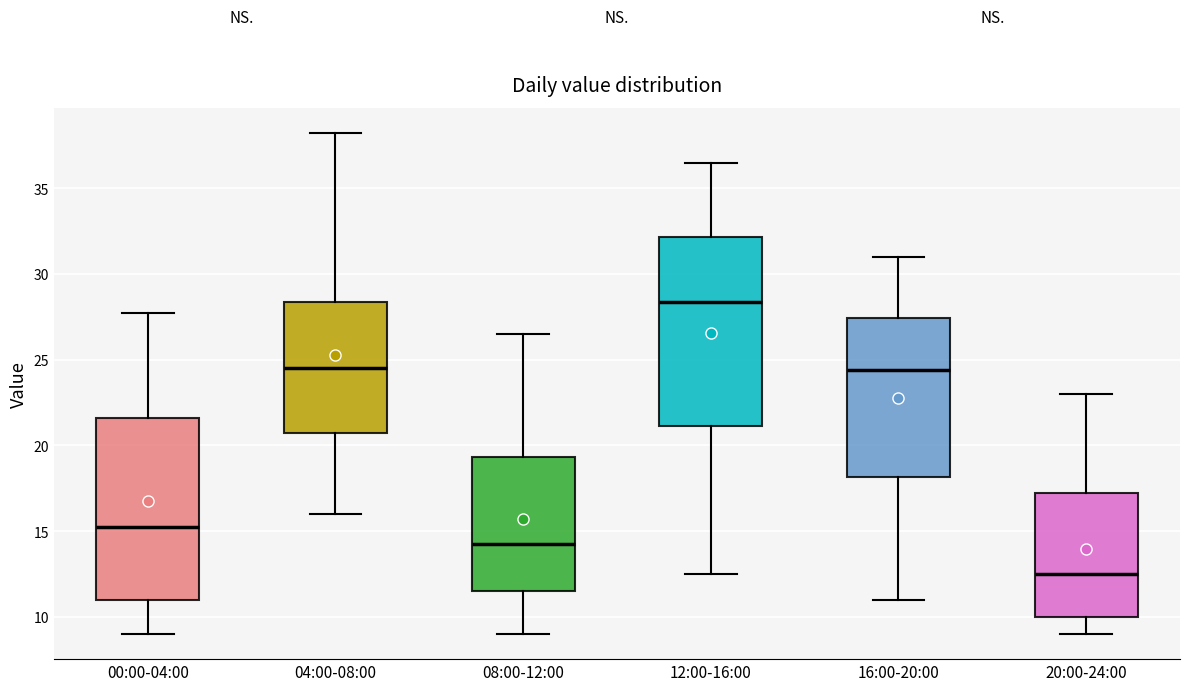

Reading left to right, read every box against the y-axis: the position of its median line, the range the box covers, and the ends of its whiskers. The values are not printed on the chart, so give them approximately, as read against the axis.

00:00-04:00: median 15.5, box 11.0 to 21.5, whiskers 9.0 to 28.0
04:00-08:00: median 24.5, box 21.0 to 28.5, whiskers 16.0 to 38.5
08:00-12:00: median 14.5, box 11.5 to 19.5, whiskers 9.0 to 26.5
12:00-16:00: median 28.5, box 21.0 to 32.0, whiskers 12.5 to 36.5
16:00-20:00: median 24.5, box 18.0 to 27.5, whiskers 11.0 to 31.0
20:00-24:00: median 12.5, box 10.0 to 17.5, whiskers 9.0 to 23.0